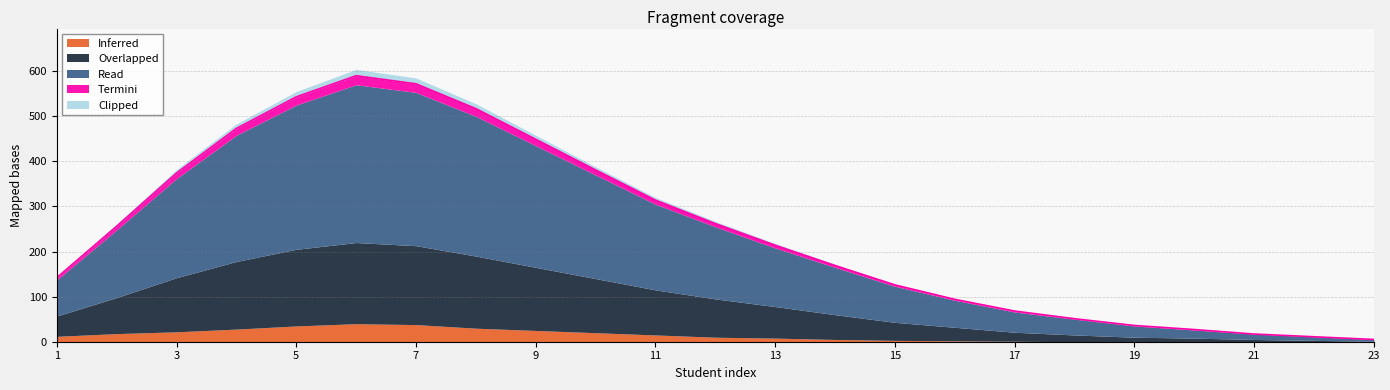

What is the value of the Clipped point at the 13th from the left?

4